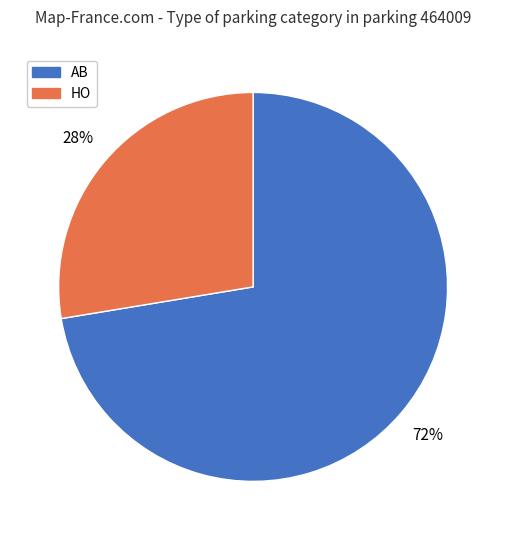

Do HO and AB together represent more than half of the pie?

Yes